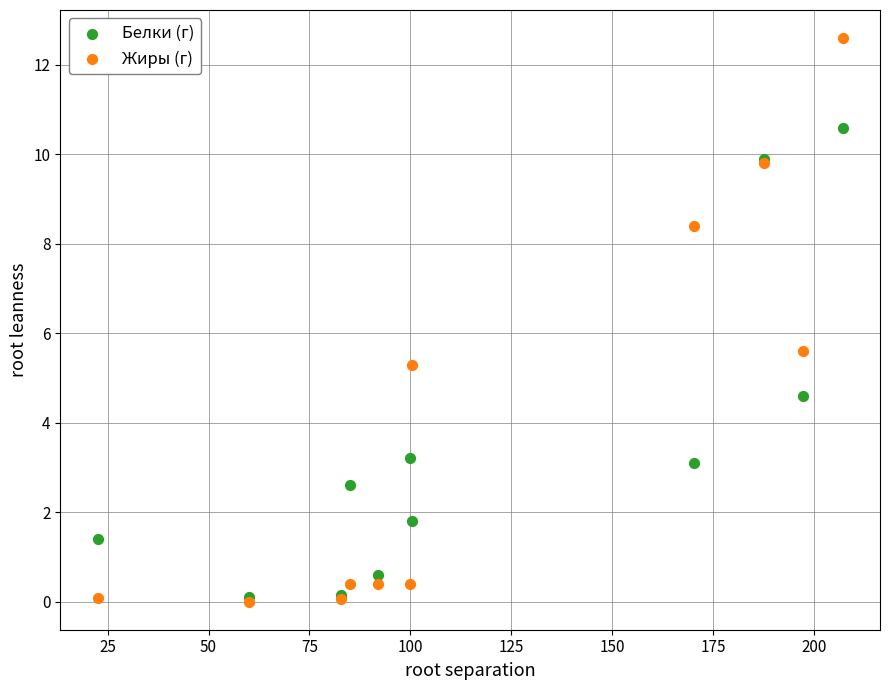

In the Жиры (г) series, what Y value is closest to 6?

5.6